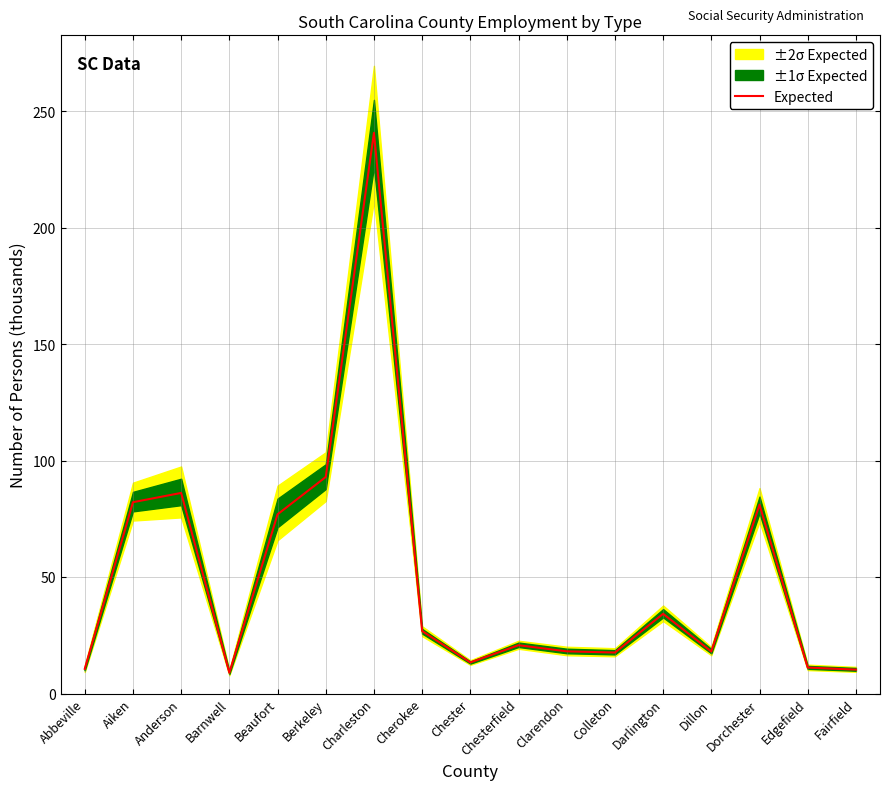

How many lines are shown in the chart?

1